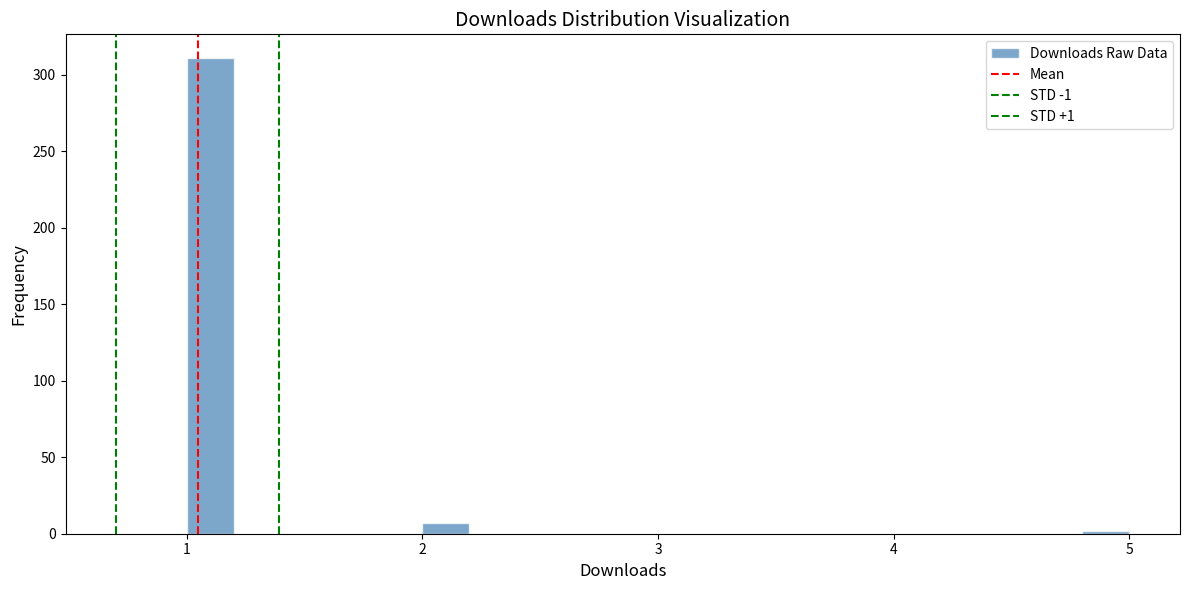

Around what value on the x-axis is the tallest bar? Give the approximate position of its centre, as read against the axis.

1.1